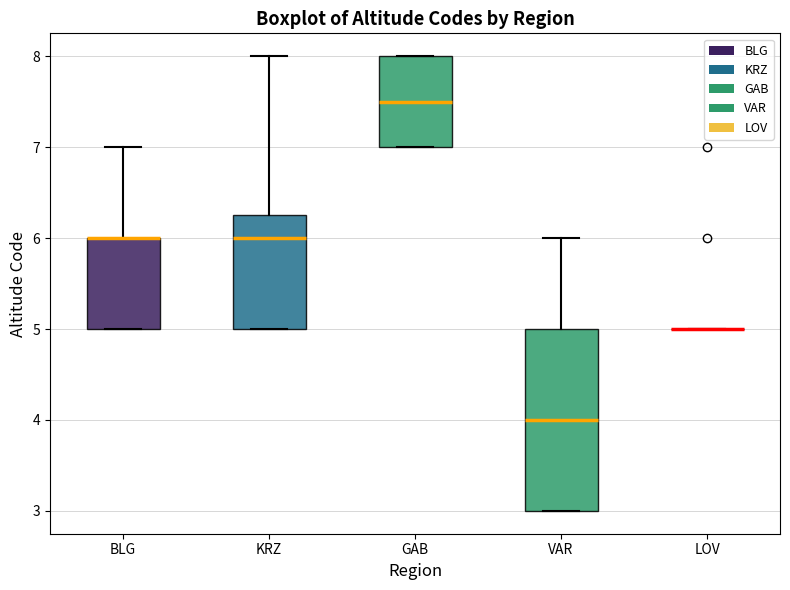

Reading left to right, read every box against the y-axis: the position of its median line, the range the box covers, and the ends of its whiskers. The values are not printed on the chart, so give them approximately, as read against the axis.

BLG: median 6.0 (drawn on the box's upper edge), box 5.0 to 6.0, whiskers 5.0 to 7.0
KRZ: median 6.0, box 5.0 to 6.3, whiskers 5.0 to 8.0
GAB: median 7.5, box 7.0 to 8.0, whiskers 7.0 to 8.0
VAR: median 4.0, box 3.0 to 5.0, whiskers 3.0 to 6.0
LOV: box collapsed to a line at 5.0, whiskers 5.0 to 5.0